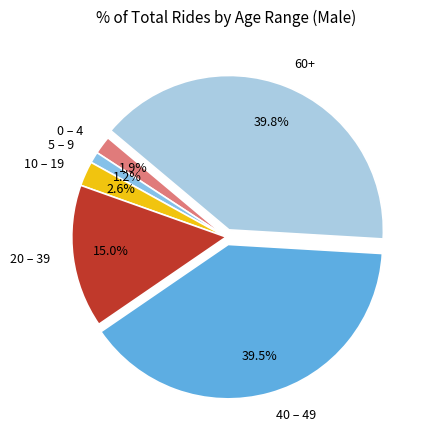

Which slice is the smallest?

5 – 9